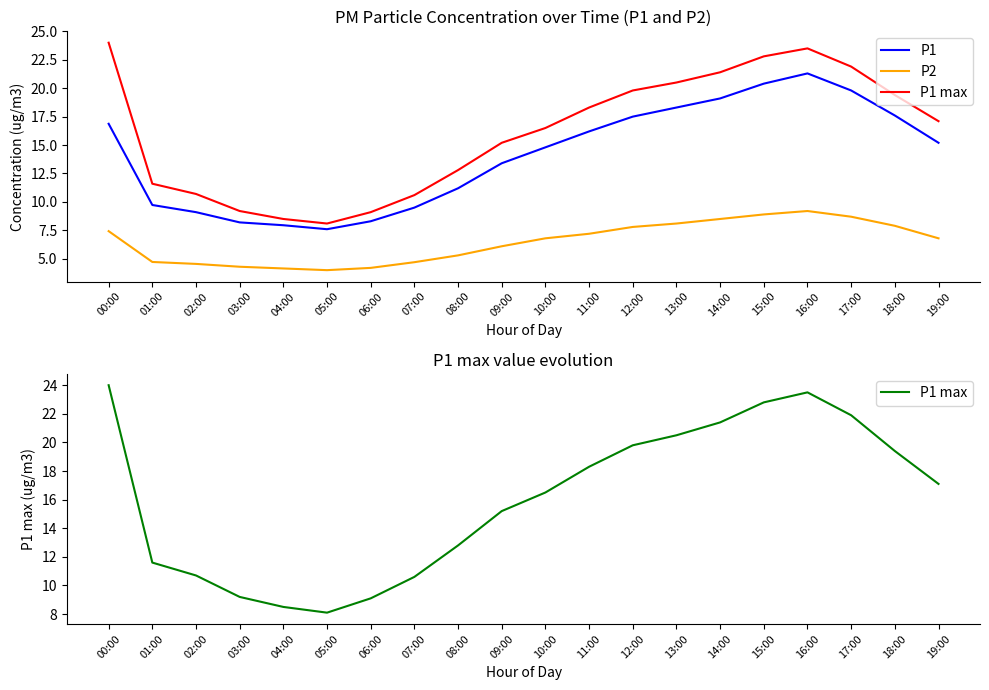

True or false: P1 has a value of 34.6 at 17:00.

False